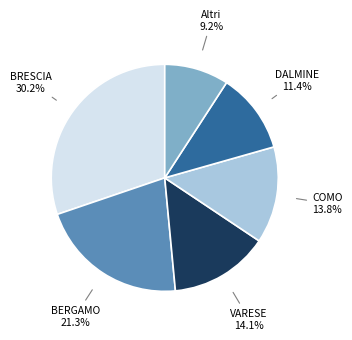

Does any single category account for the majority?

No